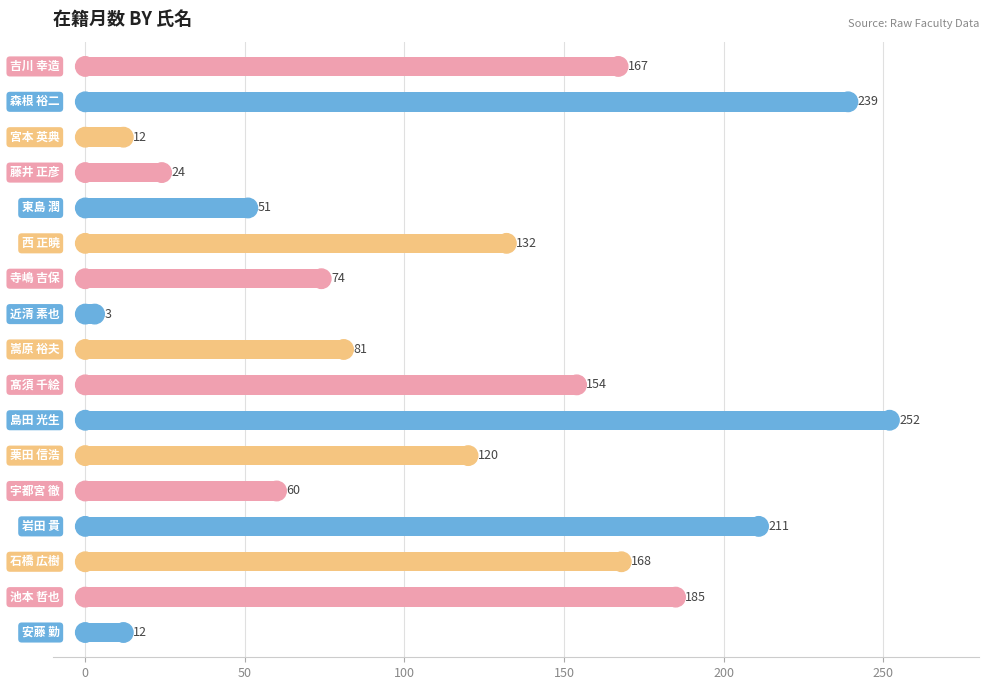

What is the smallest value displayed?

3